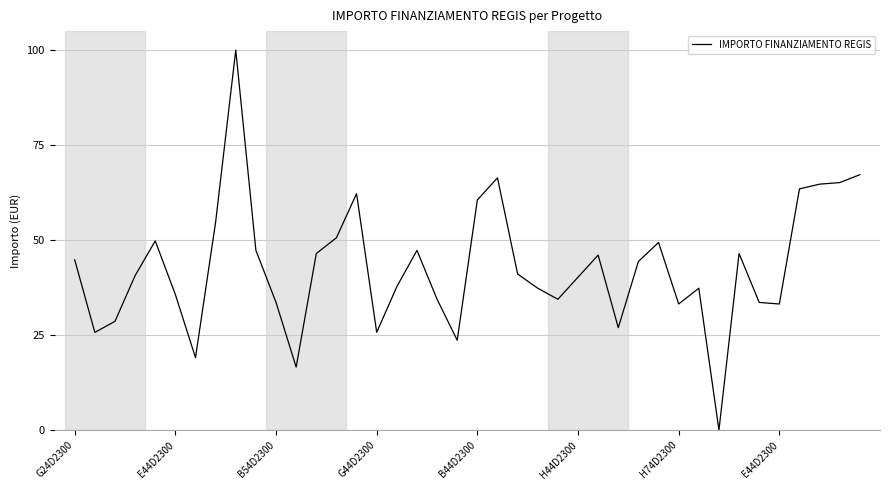

How many lines are shown in the chart?

1